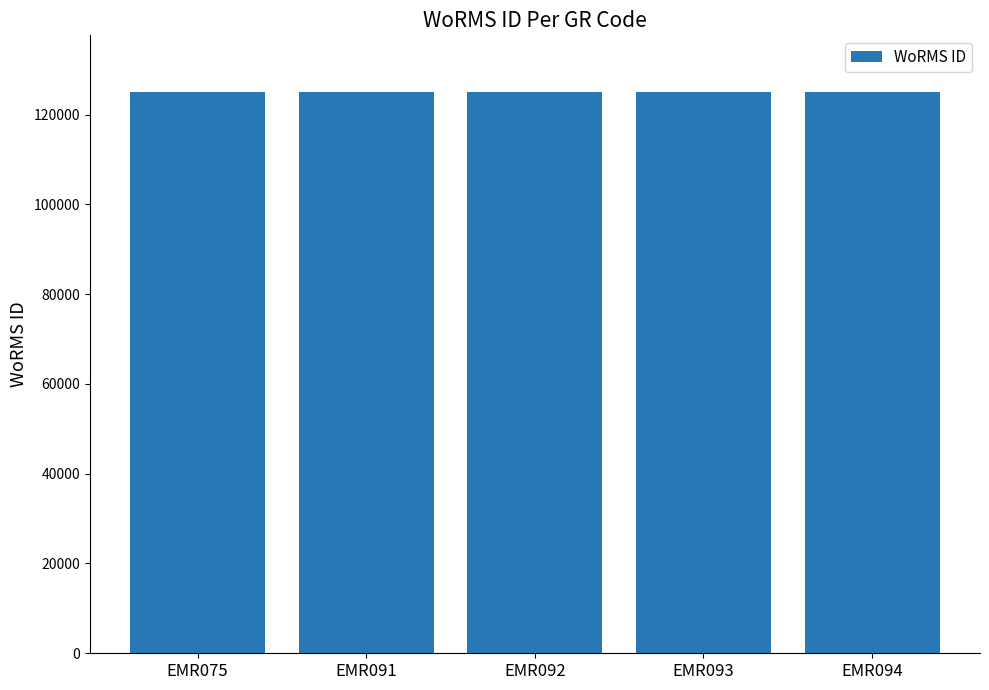

Does the chart contain stacked bars?

No